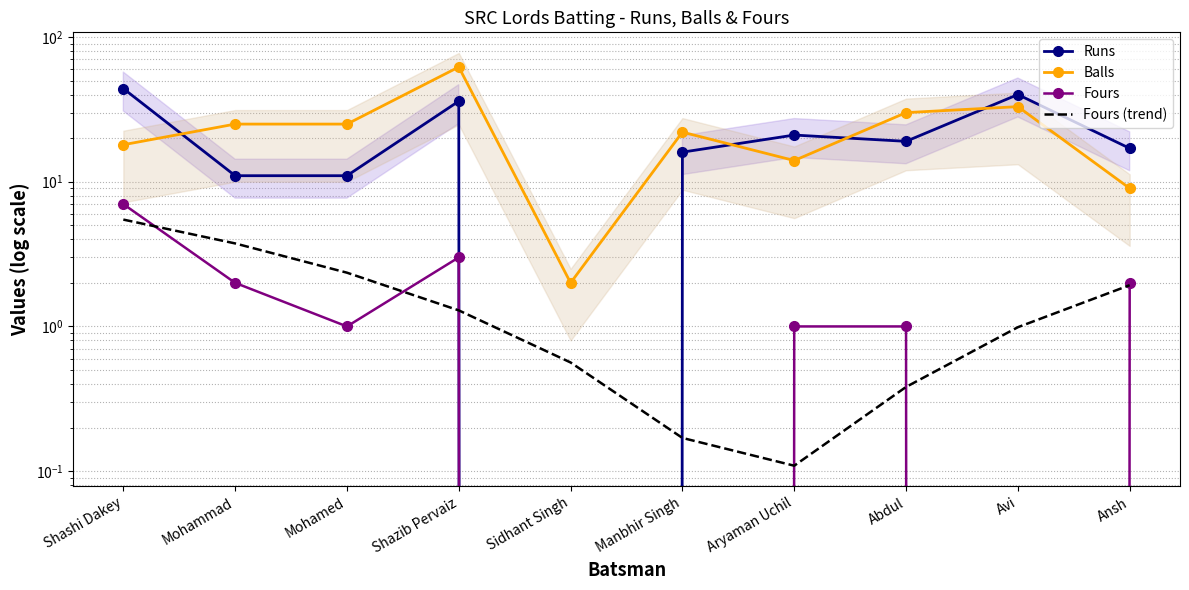

How many series are shown in this chart?

4